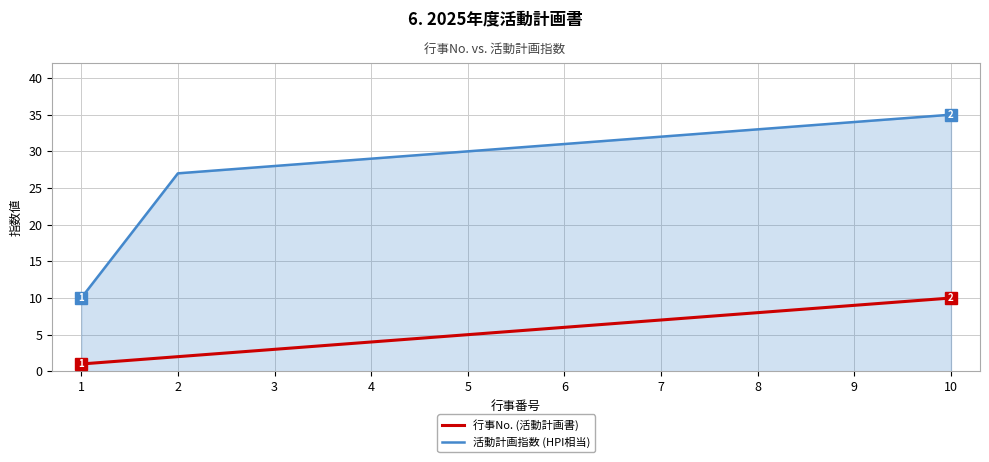

Reading left to right, list all the values displayed in this chart.

行事No. (活動計画書): 1	2	3	4	5	6	7	8	9	10
活動計画指数 (HPI相当): 10	27	28	29	30	31	32	33	34	35